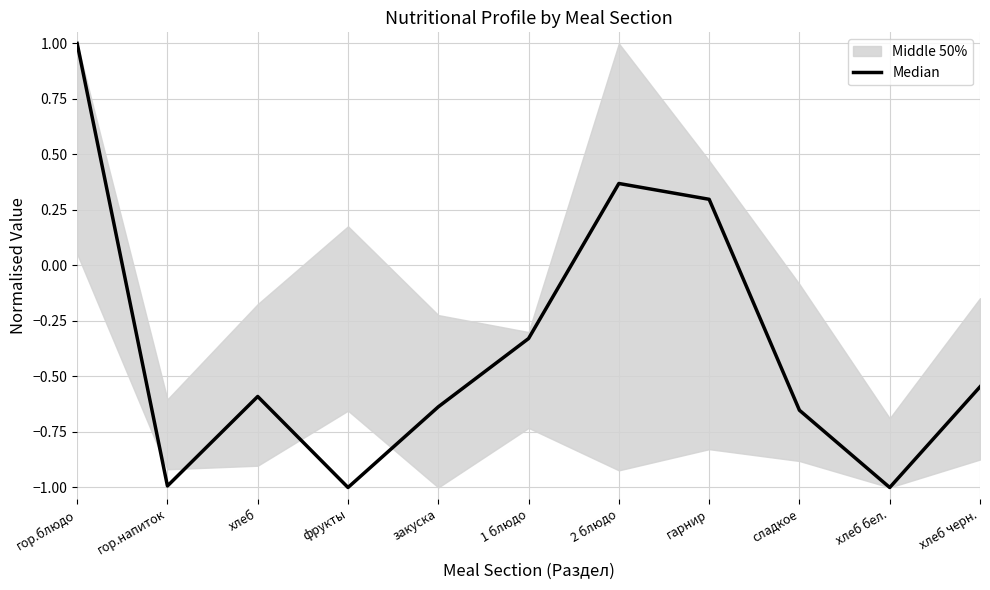

Is this an area chart (filled region under the line)?

No